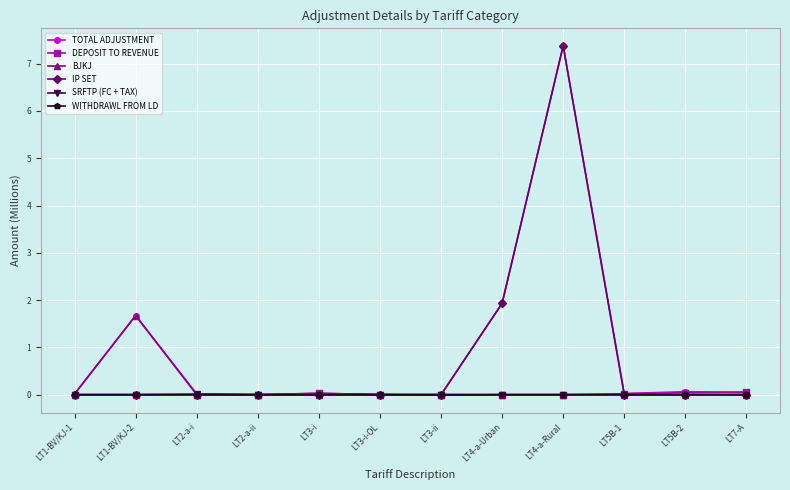

How many lines are shown in the chart?

6